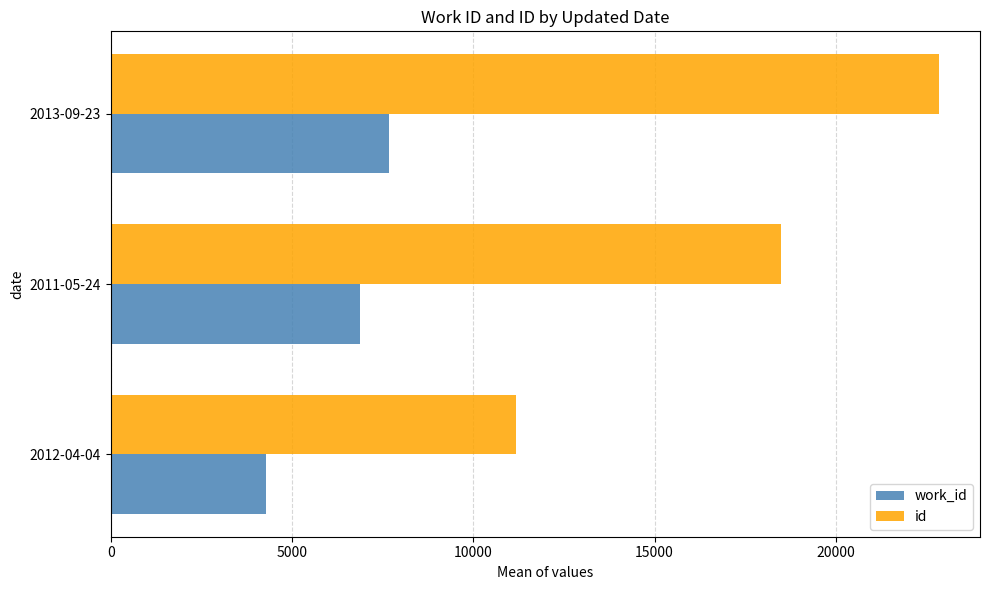

Where is id nearest to the value 17003?

2011-05-24